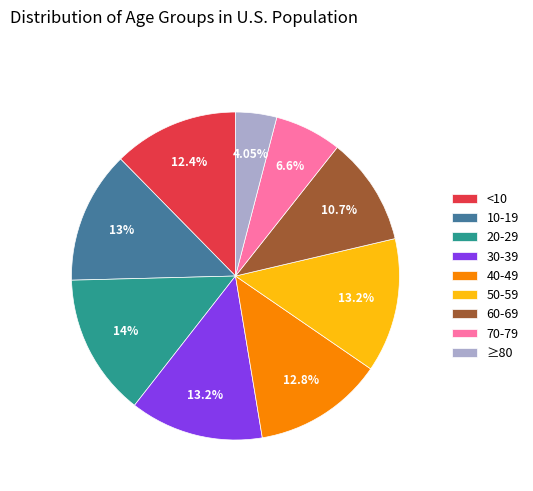

Does ≥80 account for over 50% of the chart?

No